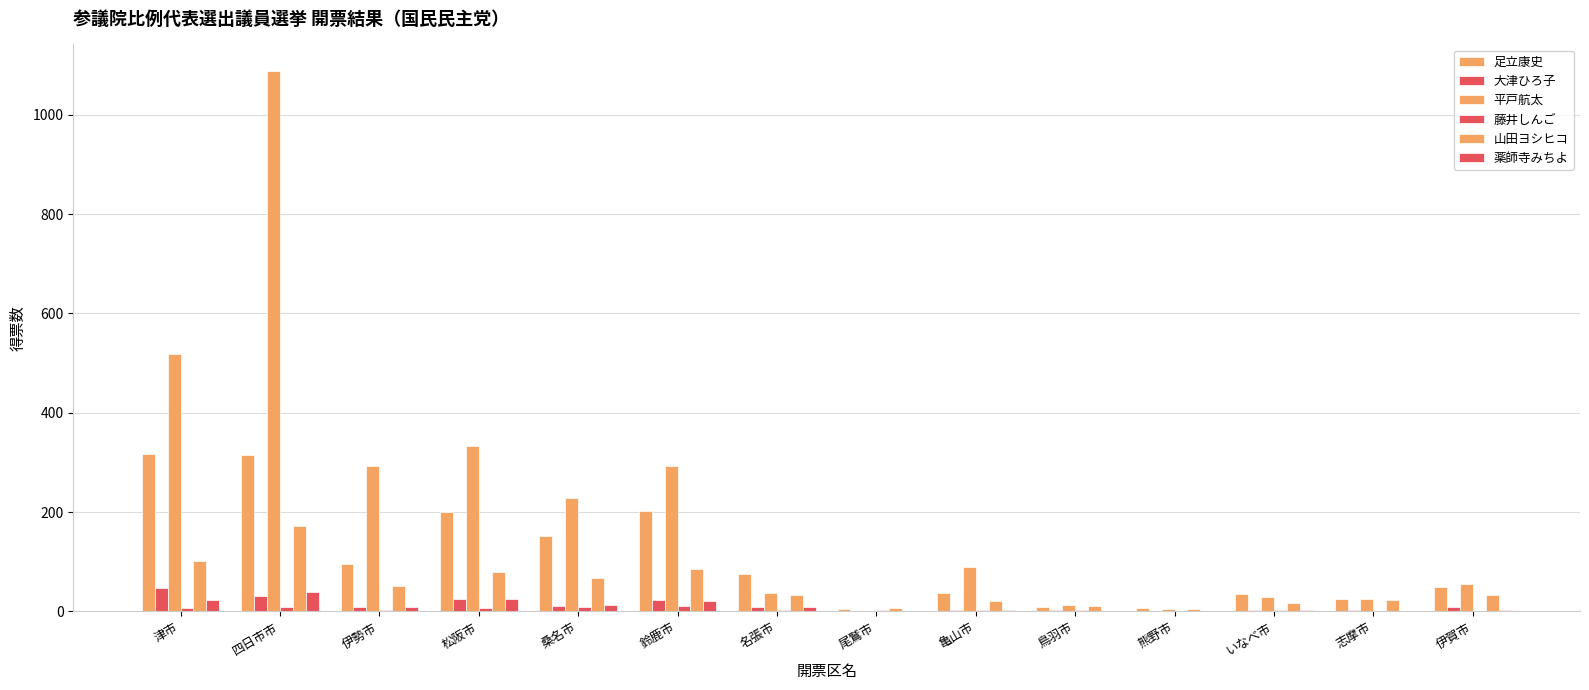

Reading right to left, extract all data points from this chart.

足立康史: 伊賀市=48.3	志摩市=26.0	いなべ市=36.0	熊野市=6.0	鳥羽市=9.0	亀山市=37.0	尾鷲市=5.0	名張市=74.4	鈴鹿市=202.3	桑名市=151.9	松阪市=200.6	伊勢市=95.4	四日市市=314.8	津市=317.4
大津ひろ子: 伊賀市=8.0	志摩市=3.4	いなべ市=3.0	熊野市=1.0	鳥羽市=3.0	亀山市=3.0	尾鷲市=1.0	名張市=8.0	鈴鹿市=23.0	桑名市=12.0	松阪市=26.0	伊勢市=9.0	四日市市=32.0	津市=46.8
平戸航太: 伊賀市=55.0	志摩市=25.0	いなべ市=30.0	熊野市=4.0	鳥羽市=14.0	亀山市=90.0	尾鷲市=0.0	名張市=37.0	鈴鹿市=293.0	桑名市=228.0	松阪市=333.0	伊勢市=292.0	四日市市=1087.0	津市=519.0
藤井しんご: 伊賀市=1.0	志摩市=1.5	いなべ市=3.0	熊野市=0.0	鳥羽市=2.0	亀山市=3.0	尾鷲市=2.0	名張市=3.0	鈴鹿市=11.0	桑名市=8.0	松阪市=6.0	伊勢市=3.0	四日市市=9.0	津市=7.0
山田ヨシヒコ: 伊賀市=33.1	志摩市=24.0	いなべ市=17.0	熊野市=5.0	鳥羽市=10.0	亀山市=22.0	尾鷲市=6.2	名張市=32.2	鈴鹿市=86.0	桑名市=68.1	松阪市=79.5	伊勢市=52.1	四日市市=171.3	津市=102.4
薬師寺みちよ: 伊賀市=2.0	志摩市=0.0	いなべ市=3.0	熊野市=0.0	鳥羽市=1.0	亀山市=2.0	尾鷲市=0.0	名張市=8.0	鈴鹿市=22.0	桑名市=14.0	松阪市=25.0	伊勢市=9.0	四日市市=39.0	津市=23.0